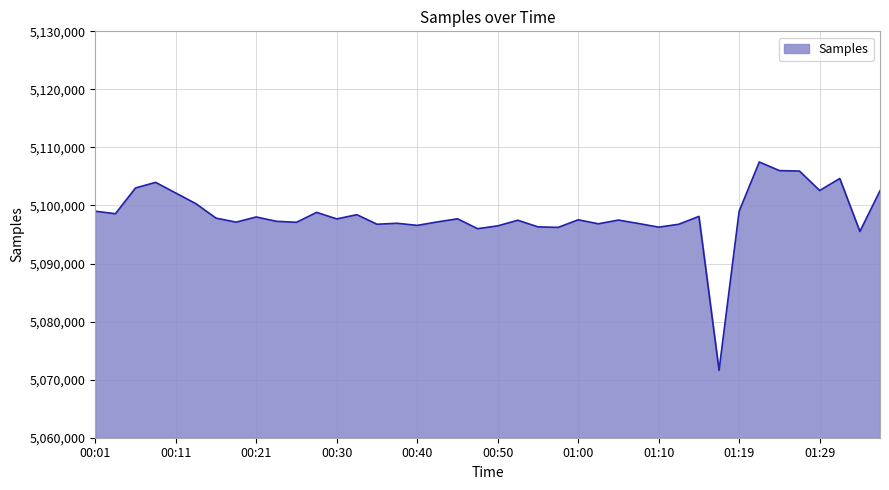

What is the maximum value shown in the chart?

5107495